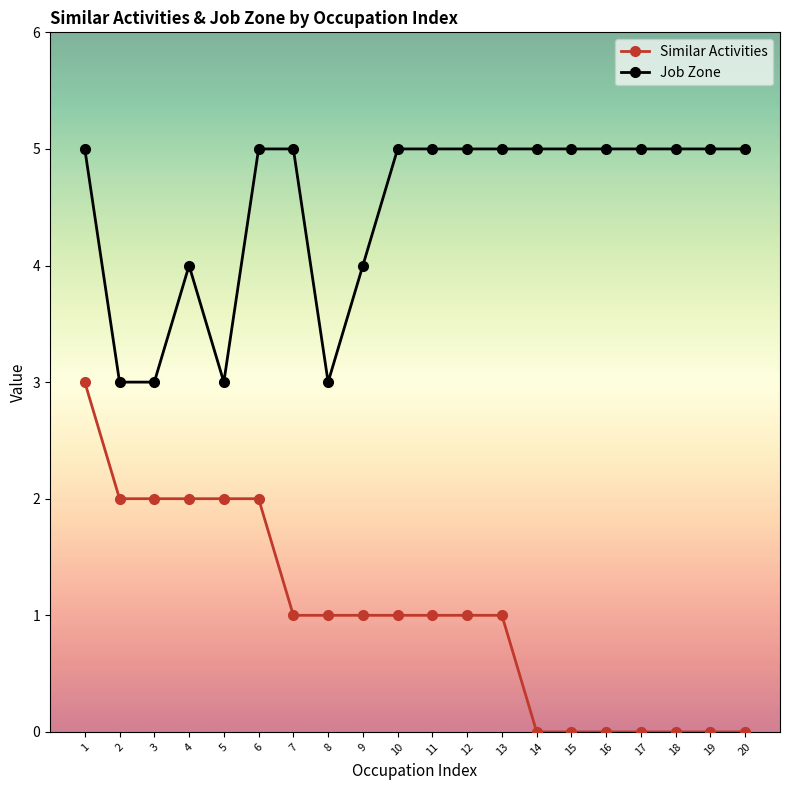

What is the sum of all Job Zone values?

90